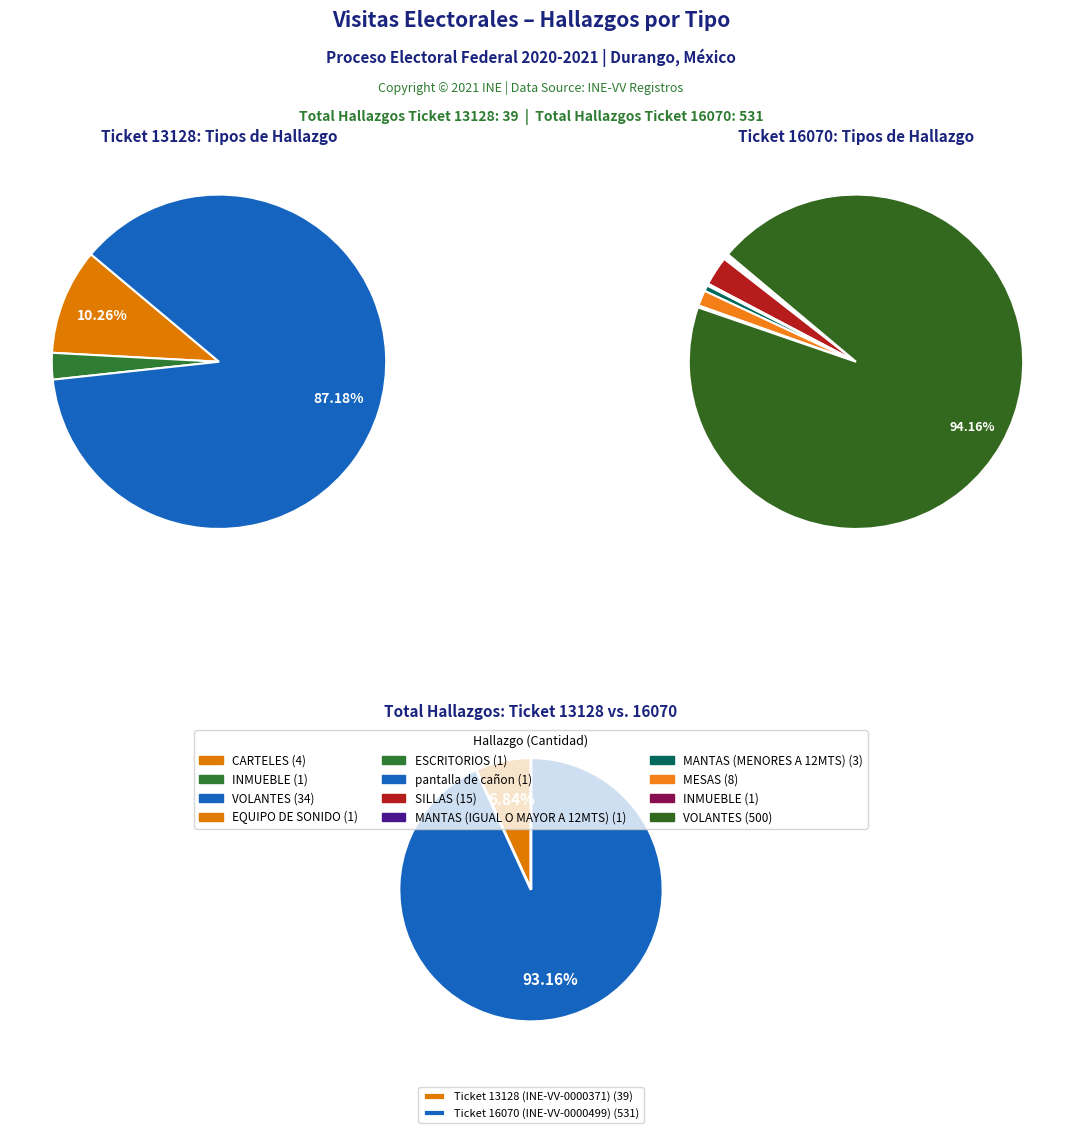

Which slice represents more than half of the pie?

VOLANTES